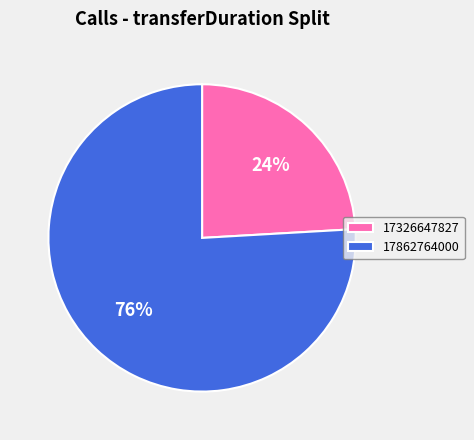

Does 17326647827 account for over 50% of the chart?

No